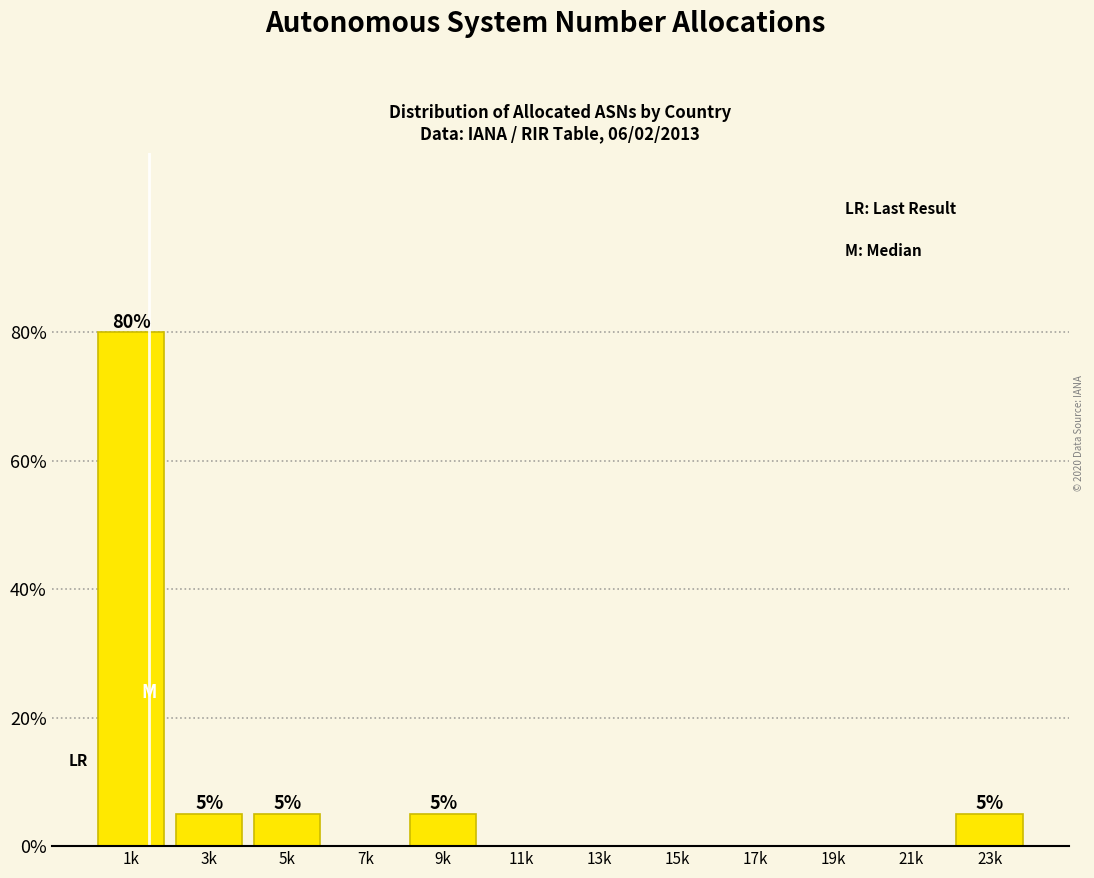

Reading left to right, extract all data points from this chart.

1k=80	3k=5	5k=5	7k=0	9k=5	11k=0	13k=0	15k=0	17k=0	19k=0	21k=0	23k=5